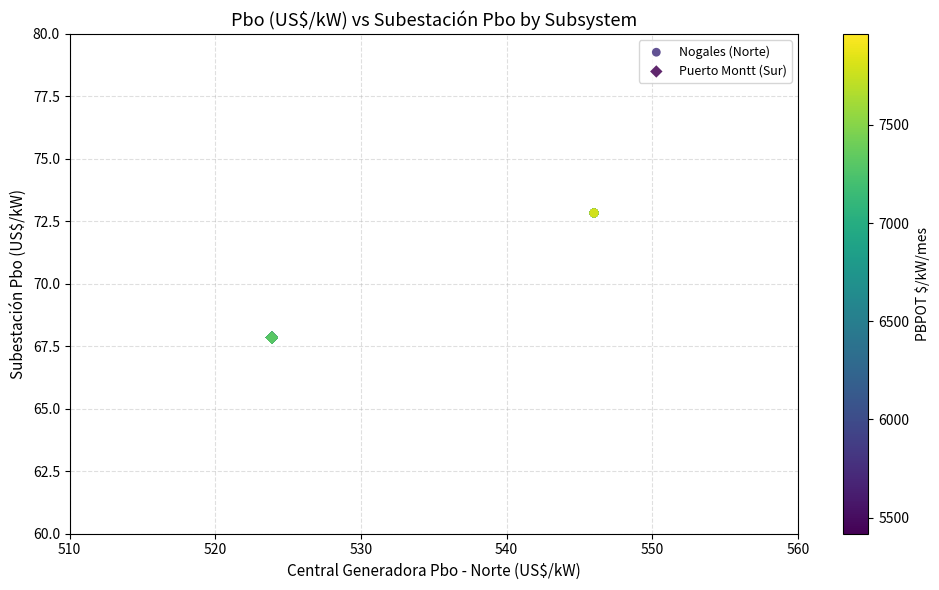

Which series contains the lowest Y value?

Puerto Montt (Sur)